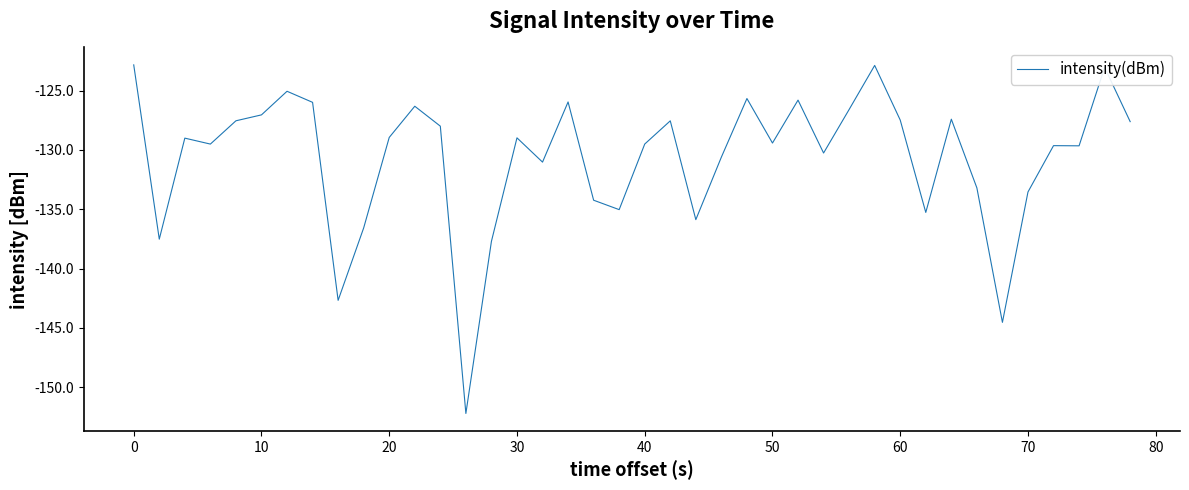

What is the difference between the maximum and minimum values?

29.4